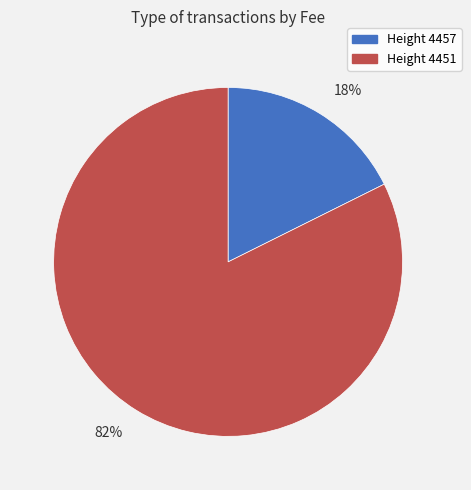

To the nearest percent, what is the combined percentage of 82% and 18%?

100%